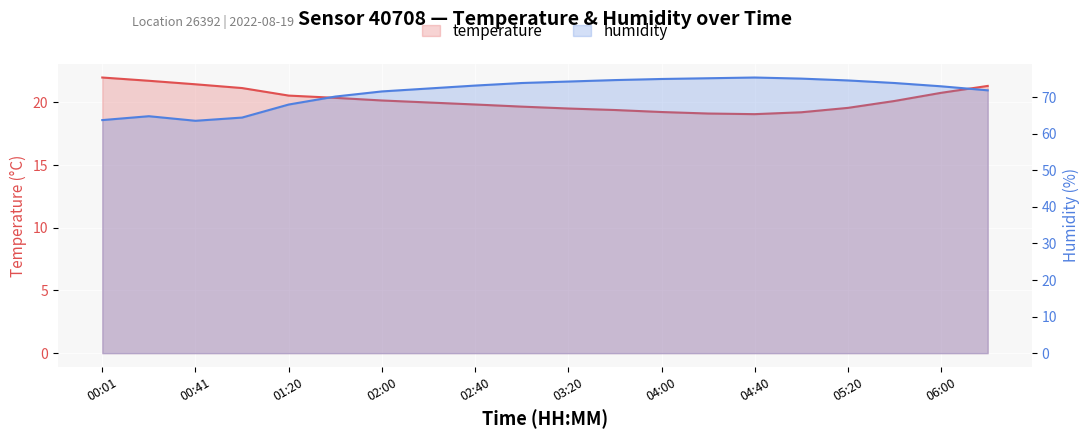

What is the value of the temperature point at the 2nd from the left?

21.7